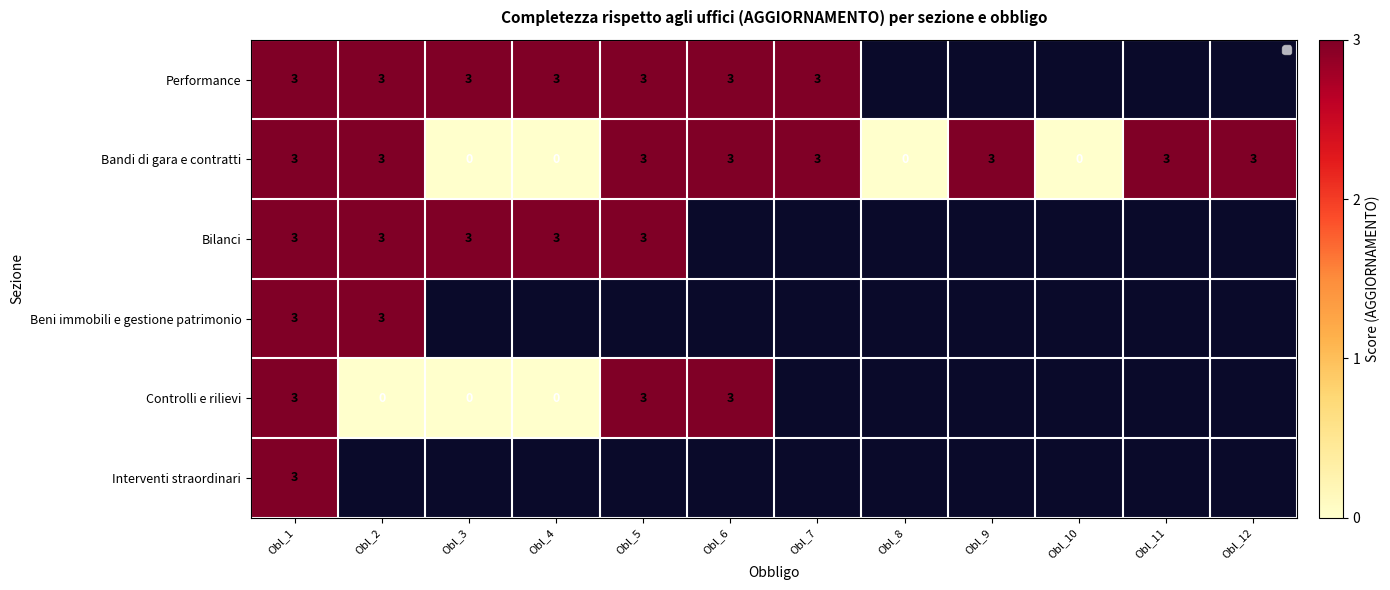

What is the total value across all series at Obl_1?

18